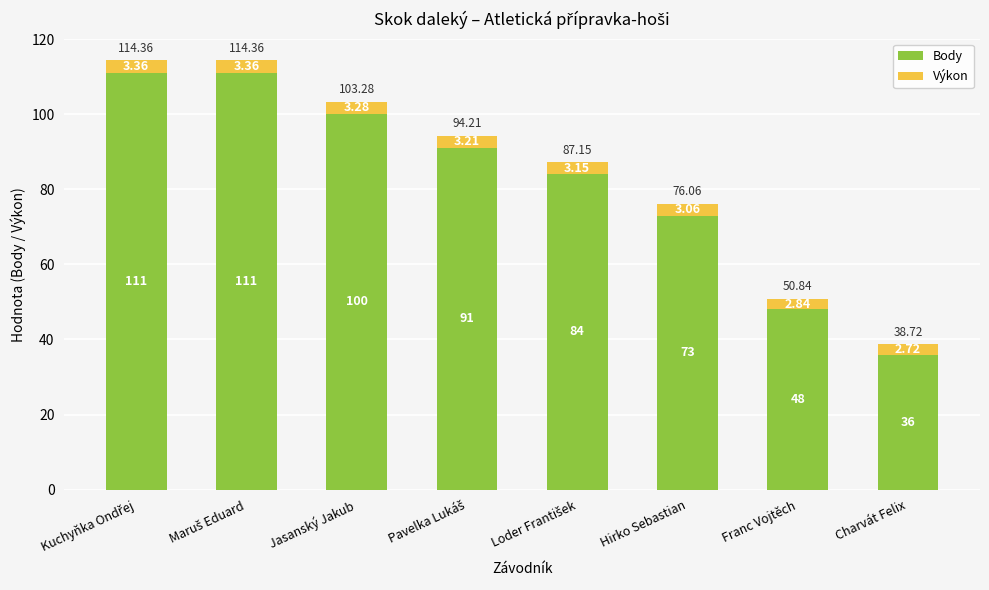

What is the total value across all series at Franc Vojtěch?

50.8